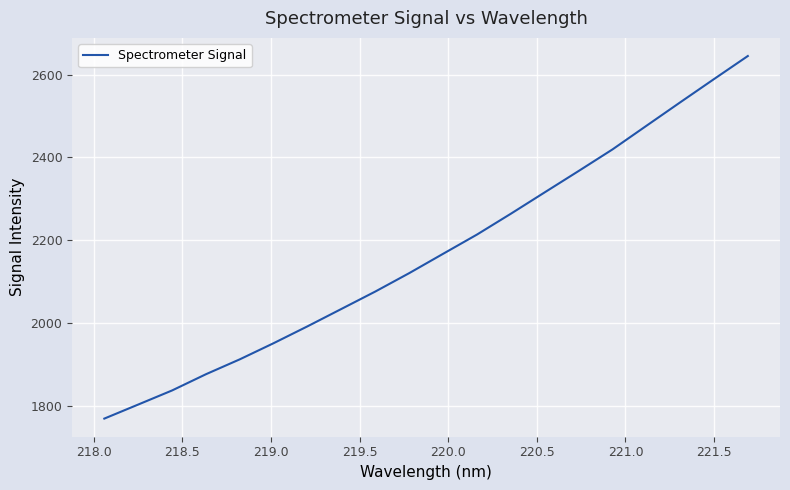

What is the difference between the maximum and minimum values?

875.7